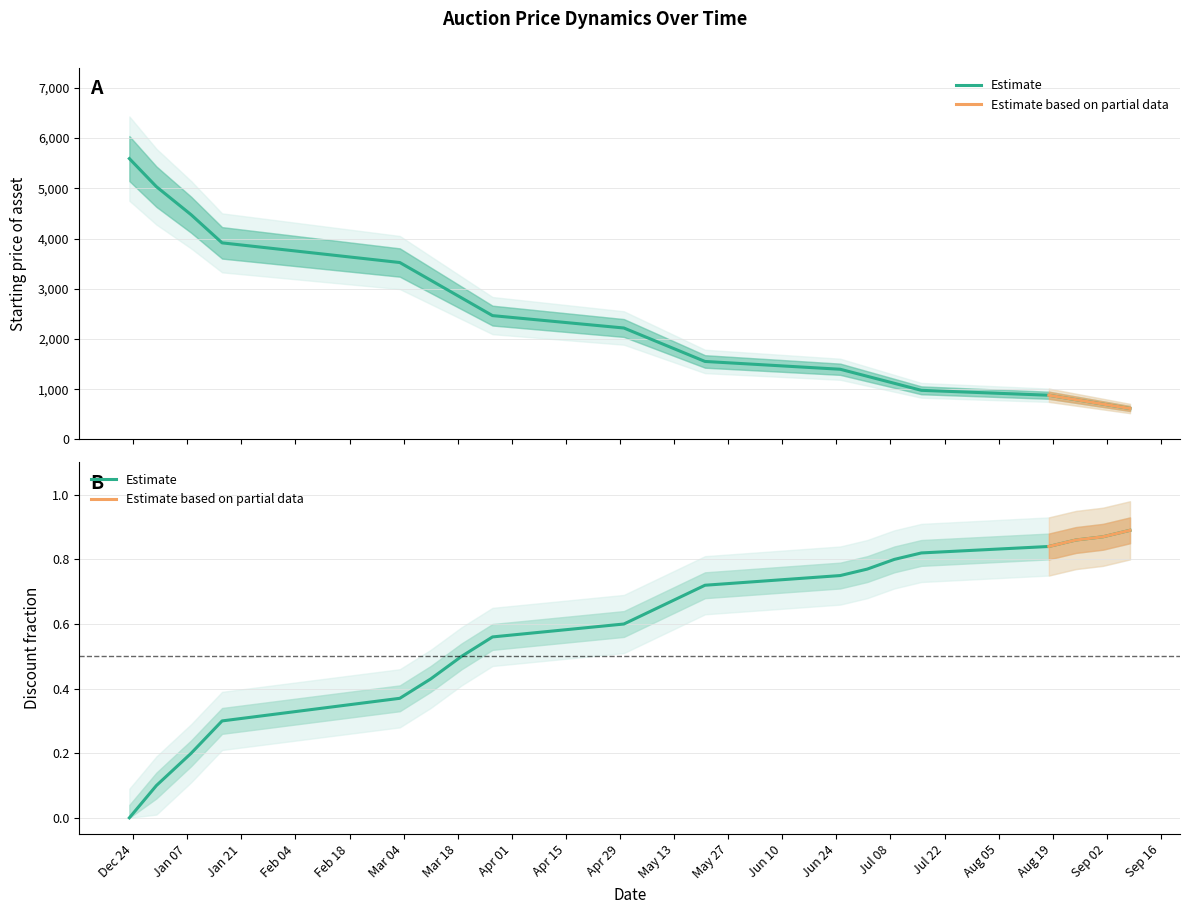

Reading left to right, transcribe all the data shown in this chart.

Starting Price: 5592.0	5032.8	4473.6	3914.4	3523.0	3170.7	2818.4	2466.1	2219.5	1997.5	1775.6	1553.6	1398.3	1258.4	1118.6	978.8	880.9	792.8	704.7	616.6
Discount Fraction: 0.0	0.1	0.2	0.3	0.4	0.4	0.5	0.6	0.6	0.6	0.7	0.7	0.8	0.8	0.8	0.8	0.8	0.9	0.9	0.9